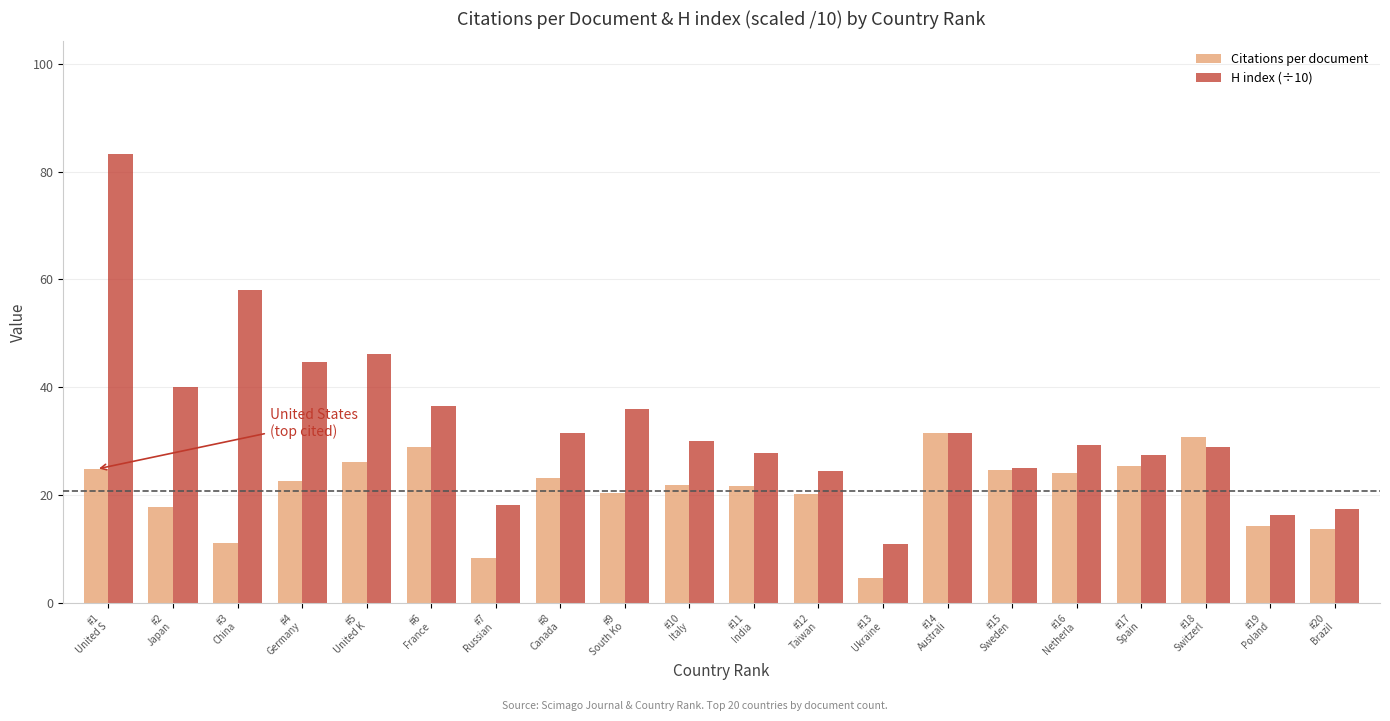

What are all the series names shown in the legend?

Citations per document, H index (÷10)